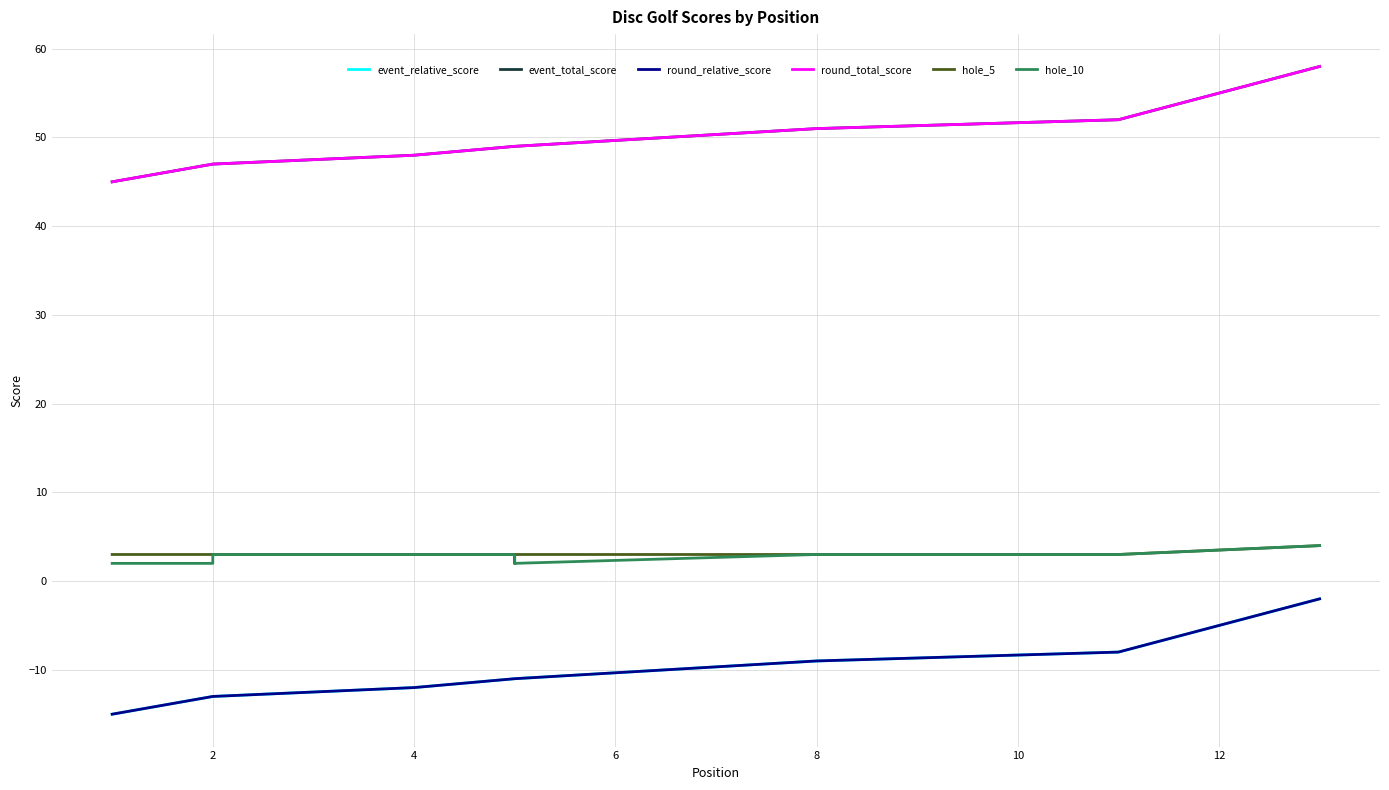

What is the sum of the hole_5 values at 10 and 8?

6